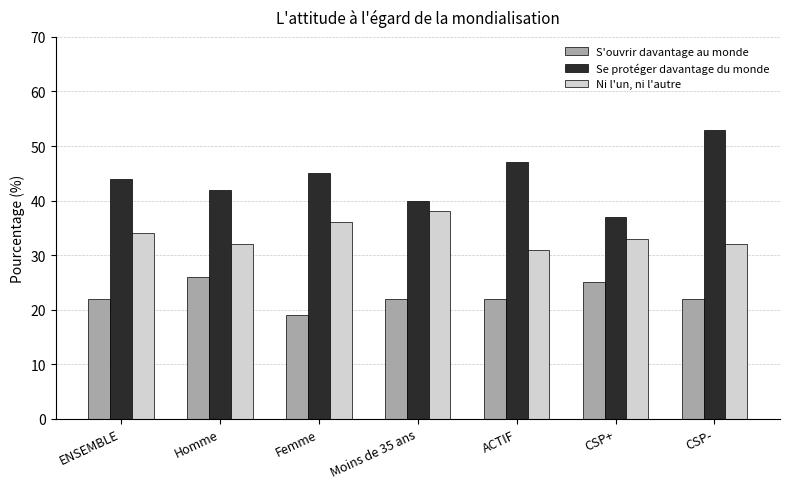

What is the value of the Ni l'un, ni l'autre bar at the 7th from the left?

32